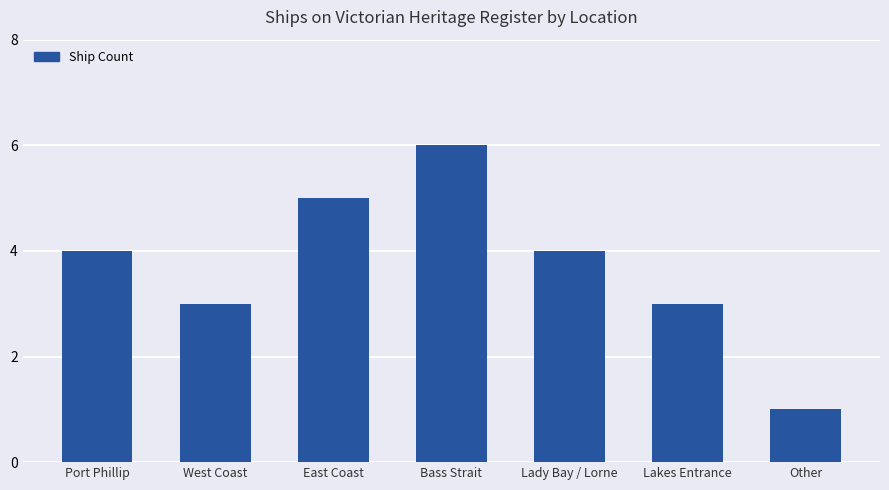

How many values are below 4?

3